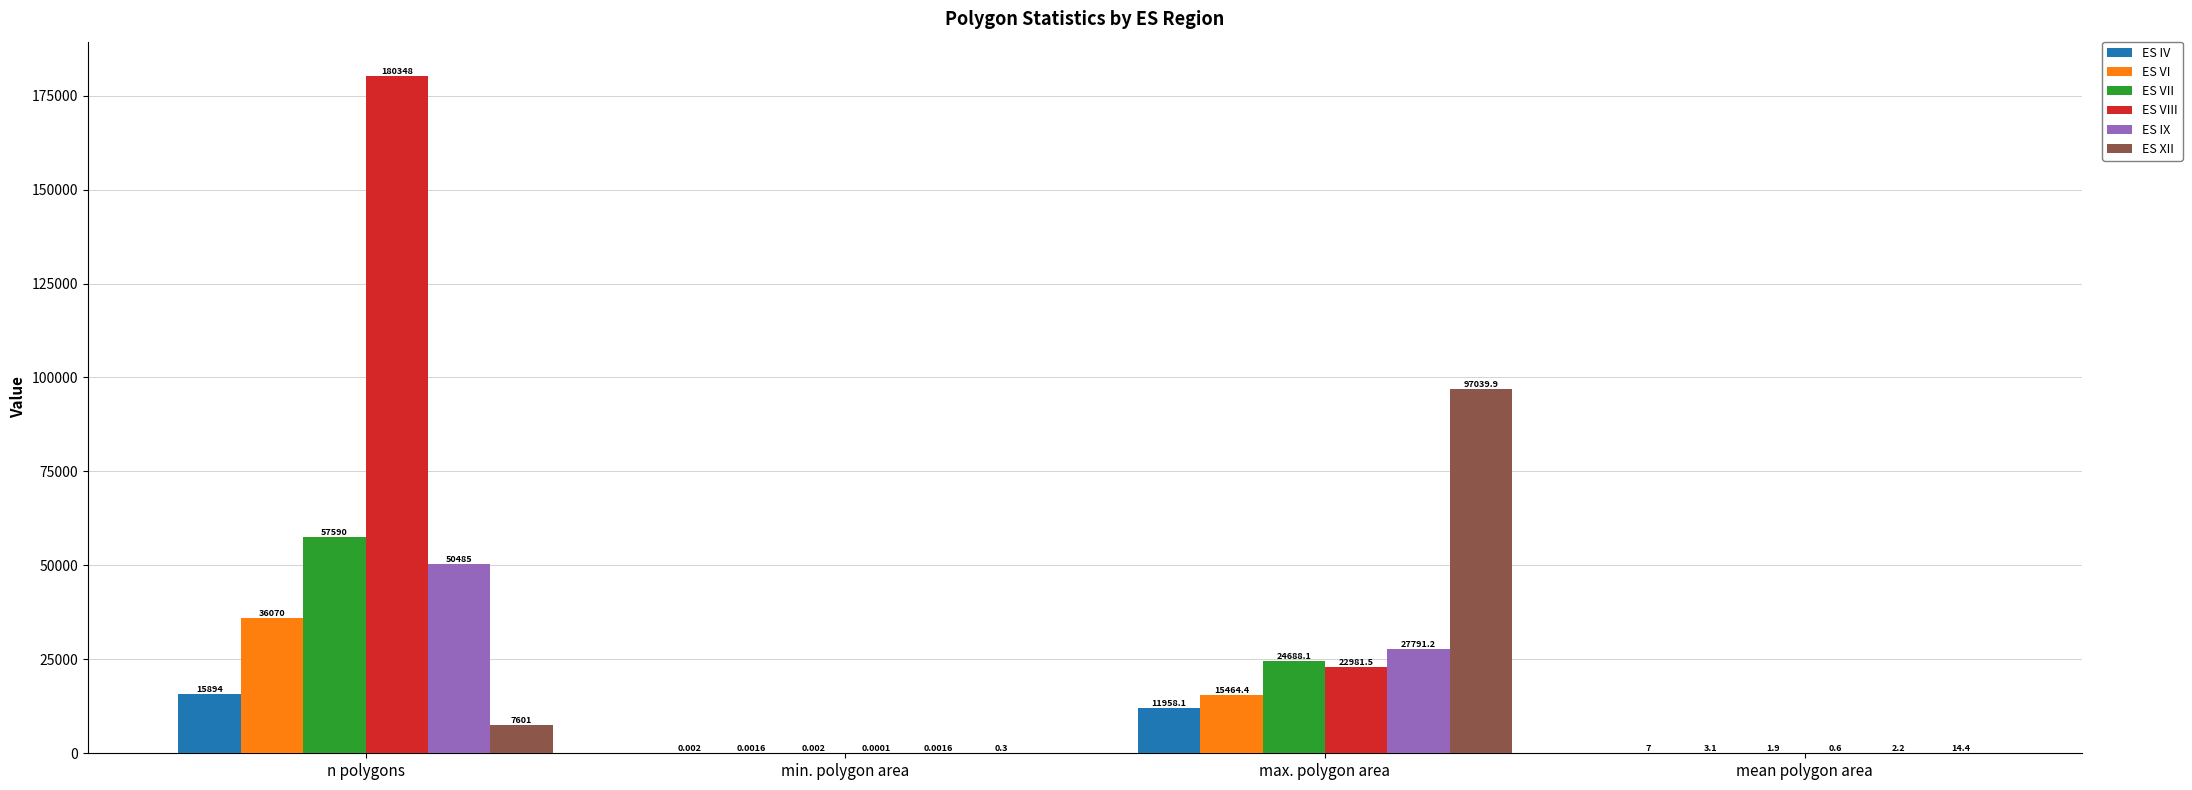

What is the average value of the ES IV series?

6964.8